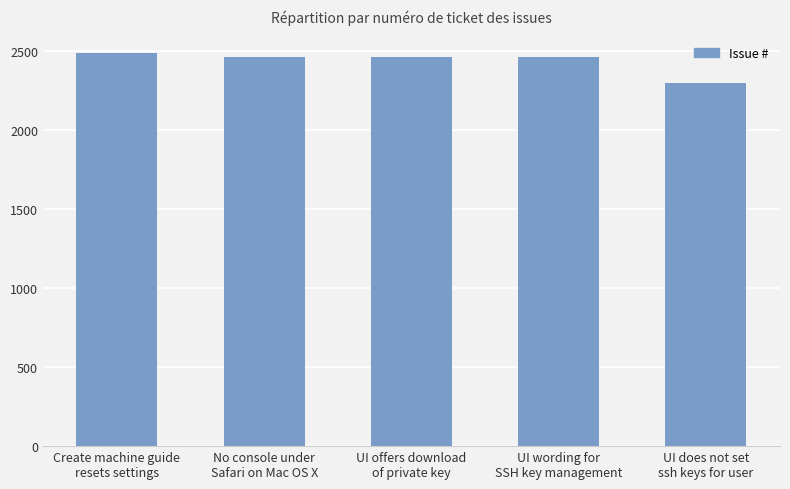

The value at UI wording for
SSH key management is 2462. True or false?

True